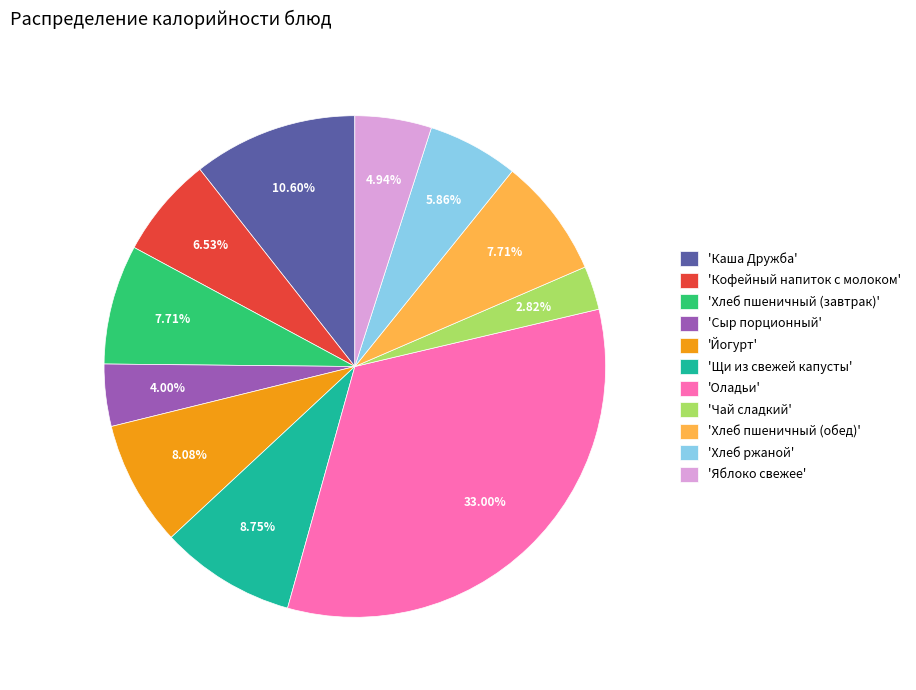

Does any single category account for the majority?

No